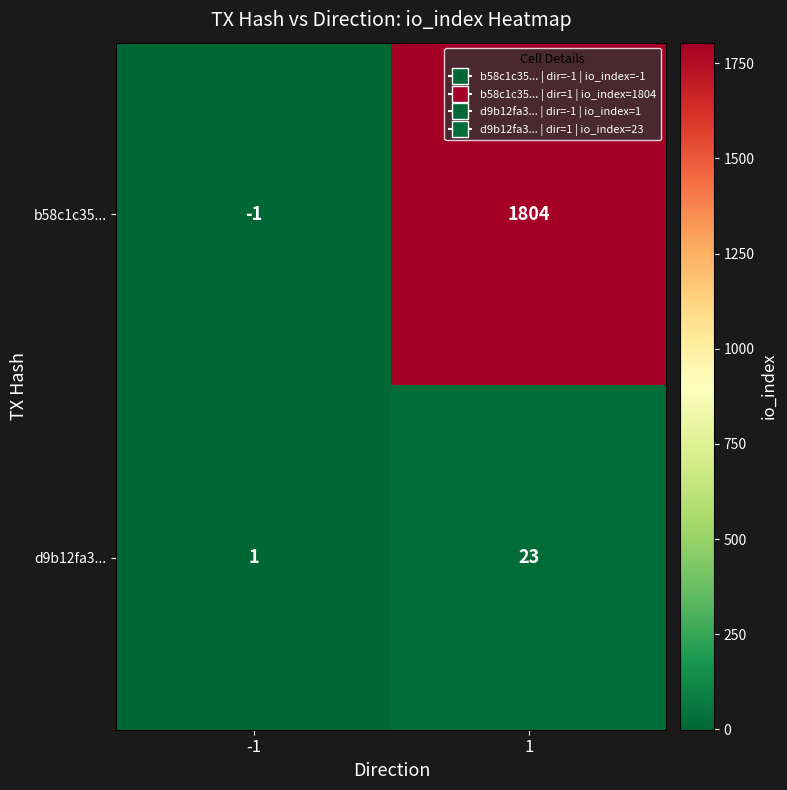

What is the greatest value displayed?

1804